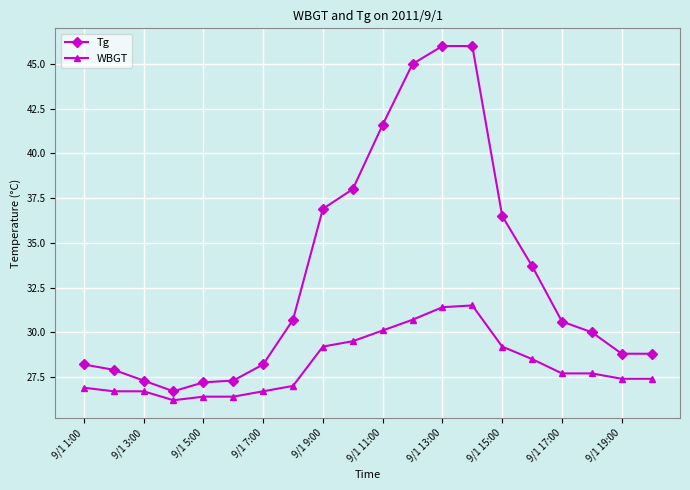

What is the value of the Tg point at the 19th from the left?

28.8